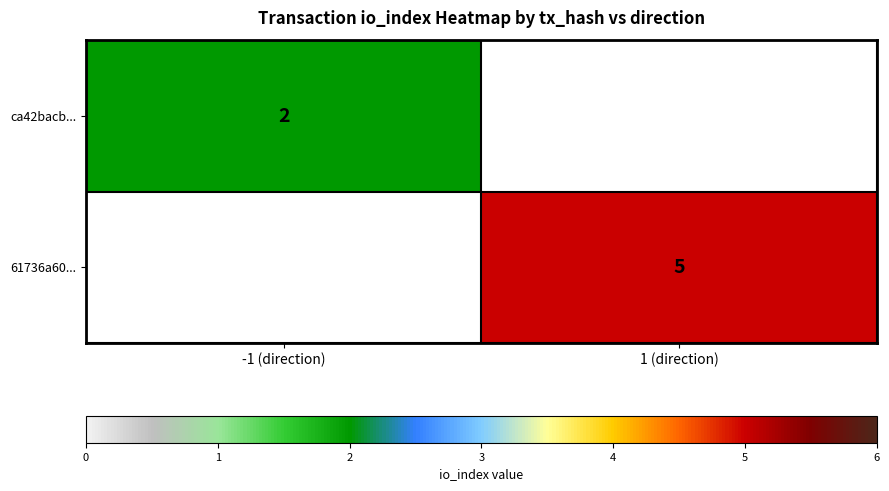

True or false: ca42bacb... has a value of 0.9 at -1 (direction).

False